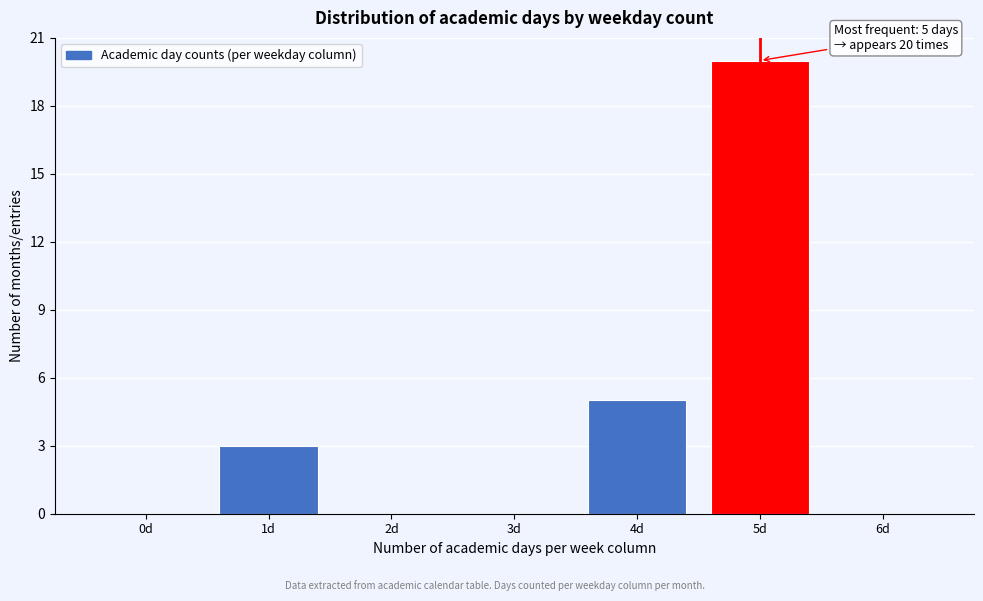

Reading right to left, transcribe all the data shown in this chart.

6d=0	5d=20	4d=5	3d=0	2d=0	1d=3	0d=0